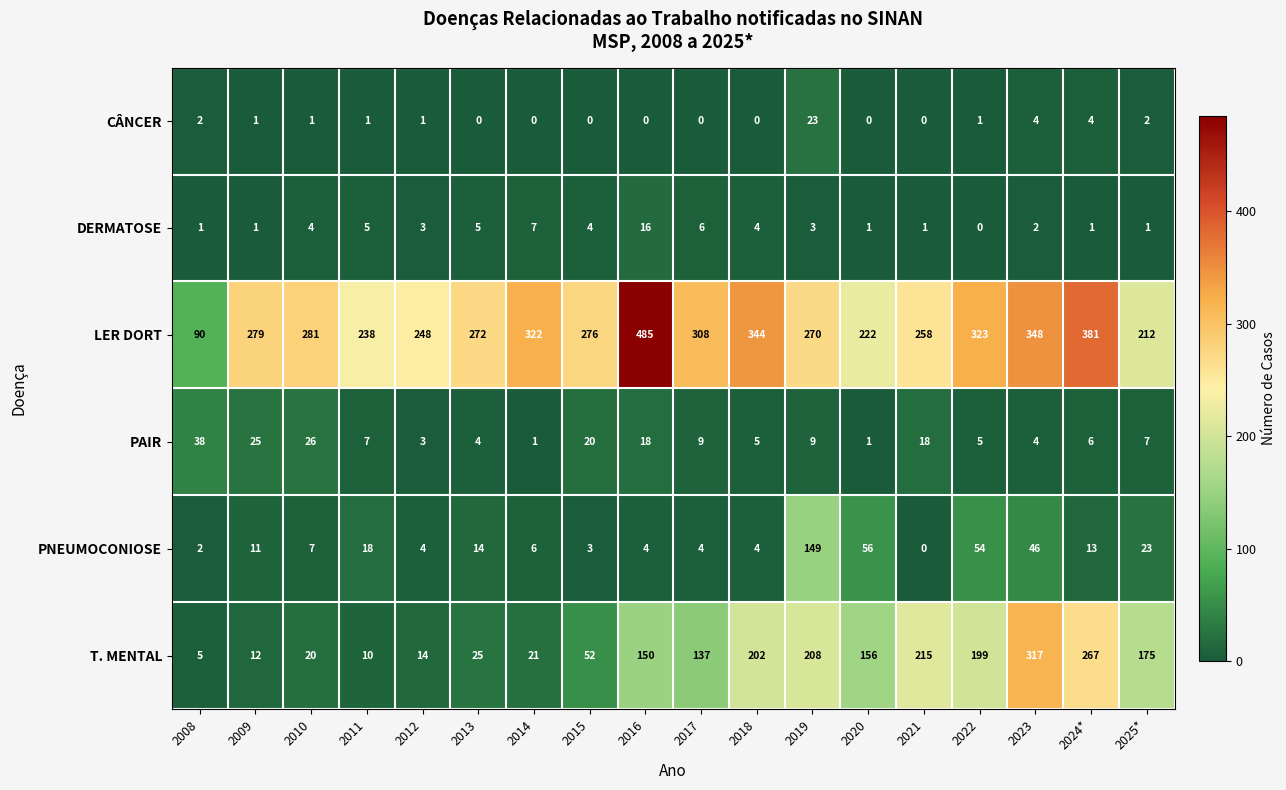

List the series in order of their peak value, highest first.

LER DORT, T. MENTAL, PNEUMOCONIOSE, PAIR, CÂNCER, DERMATOSE